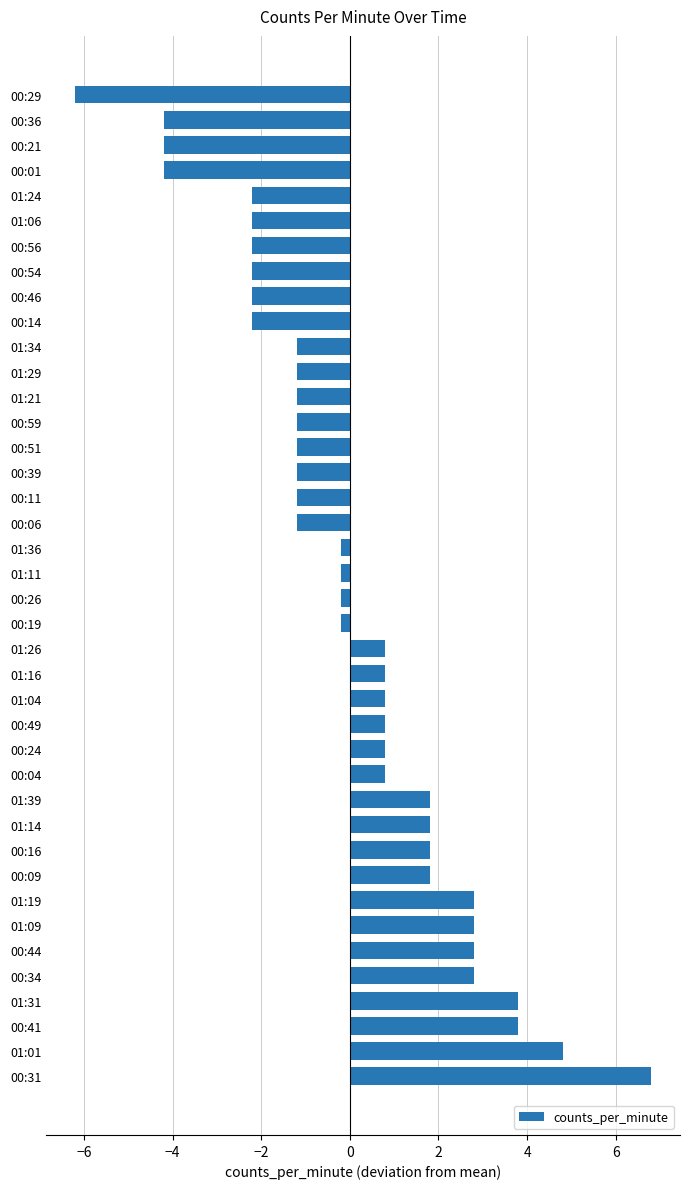

The value at 00:36 is -4.2. True or false?

True